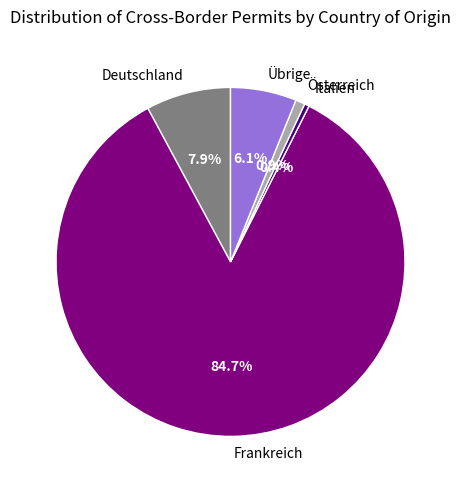

Which has a higher value, Italien or Frankreich?

Frankreich